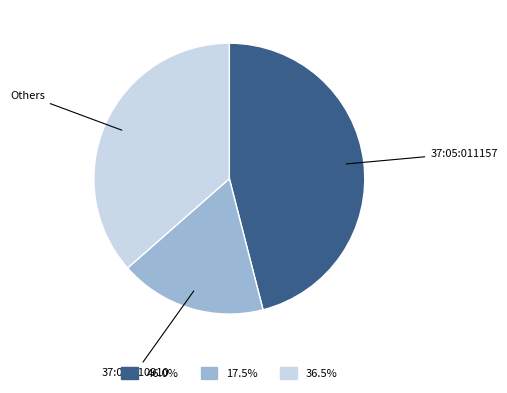

Count the number of slices in the pie.

3